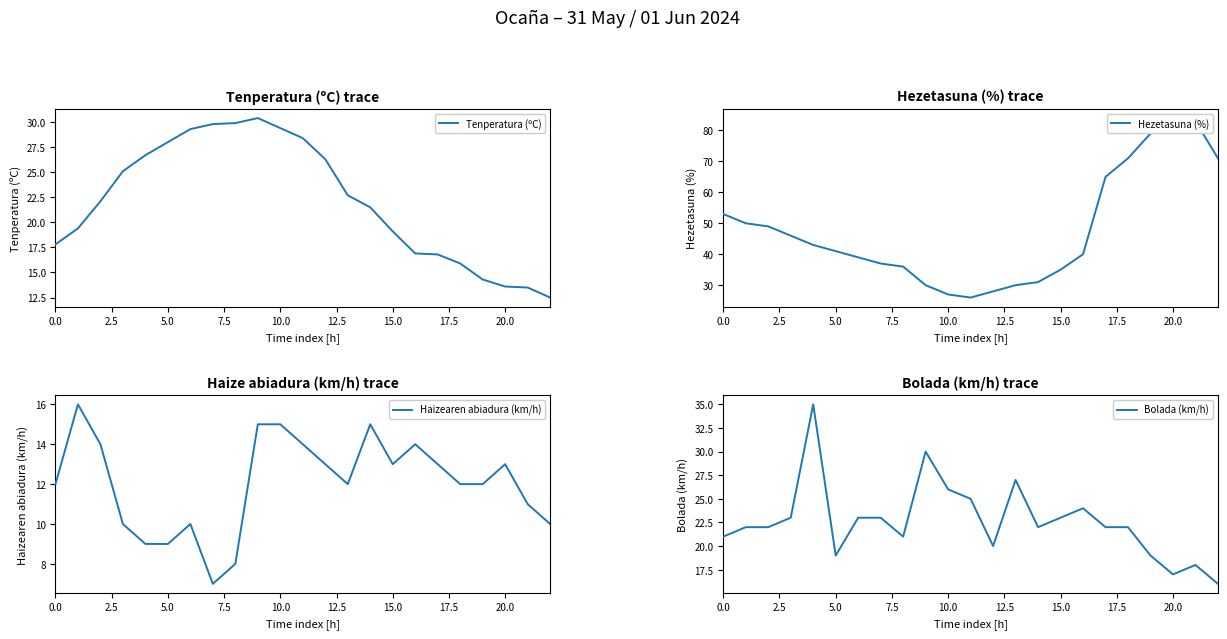

Which series has the largest total across all categories?

Hezetasuna (%)